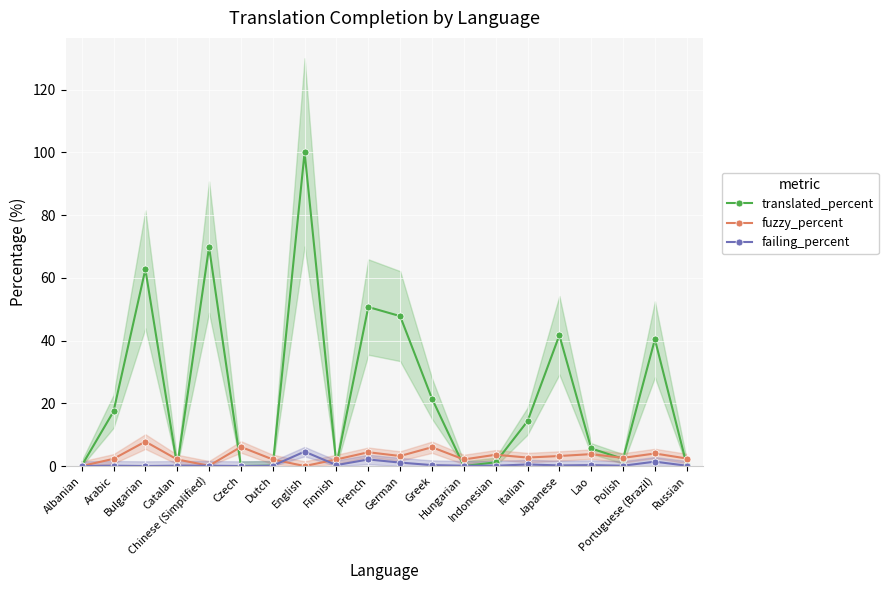

At which label is fuzzy_percent closest to 3?

German